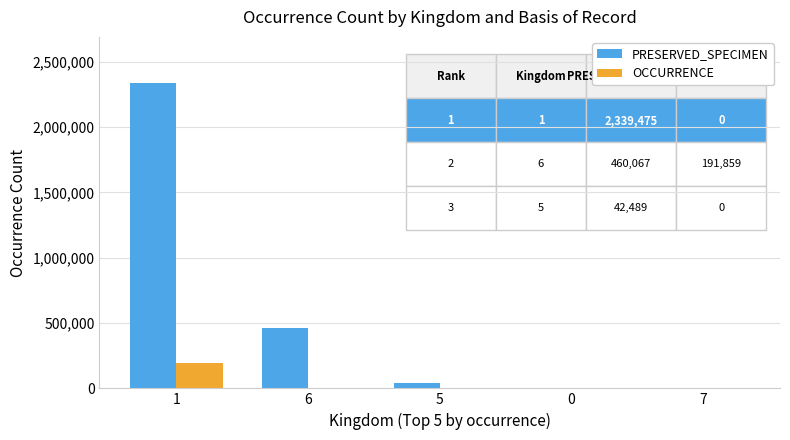

The value of OCCURRENCE at 5 is 0. True or false?

True